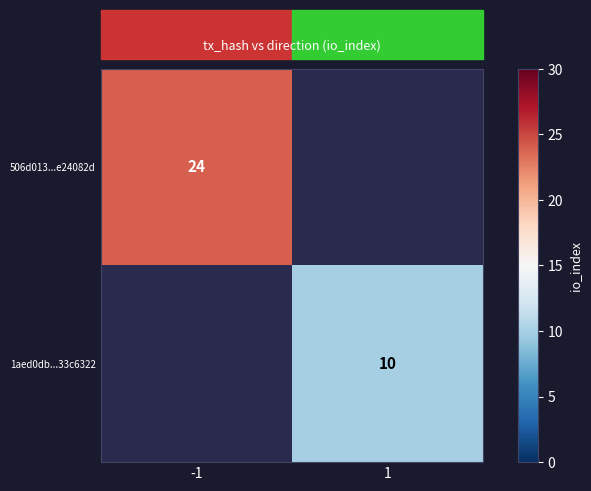

True or false: 506d013...e24082d has a value of 24 at -1.

True